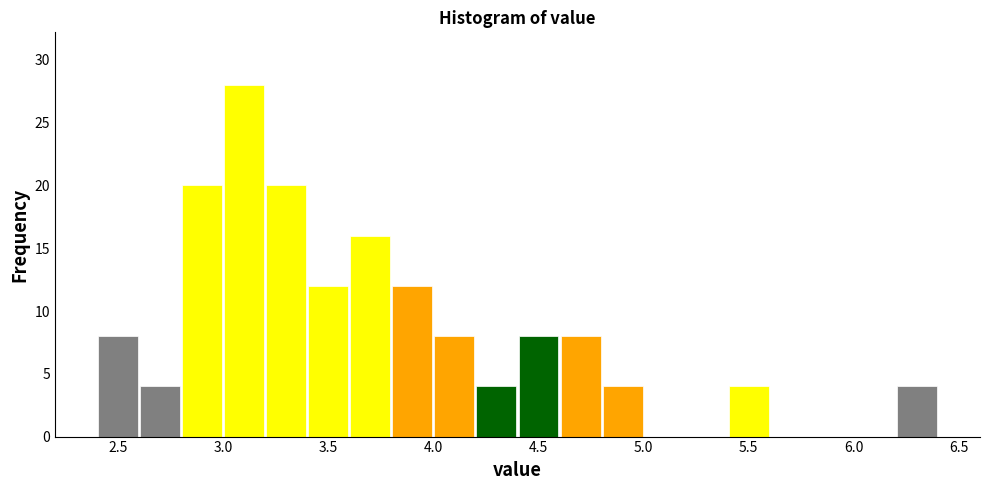

Which range on the x-axis has the tallest bar?

3.0 to 3.2